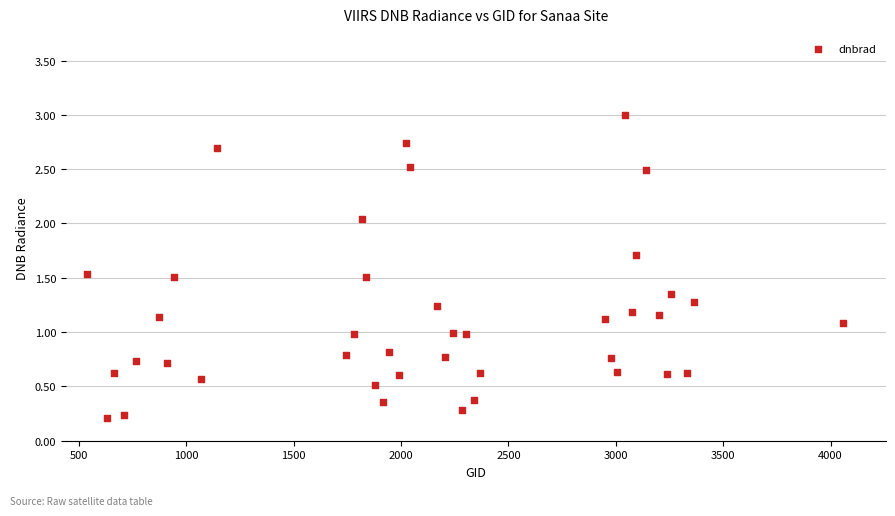

What is the range of X values (max minus min)?

3519.0